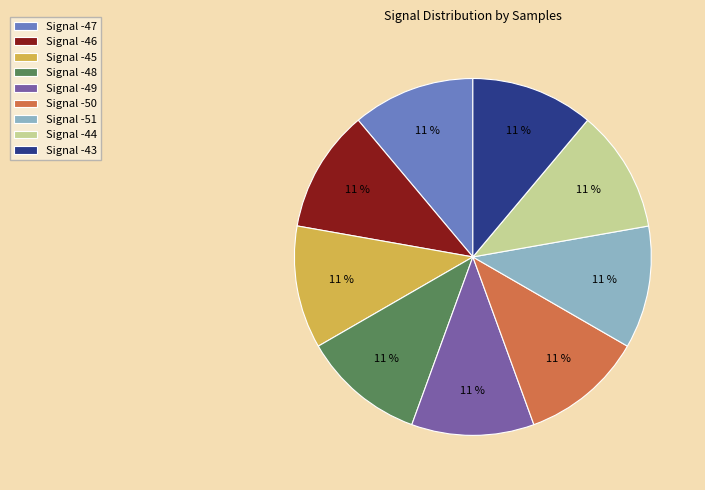

What is the ratio of the value at Signal -50 to the value at Signal -44?

1.0